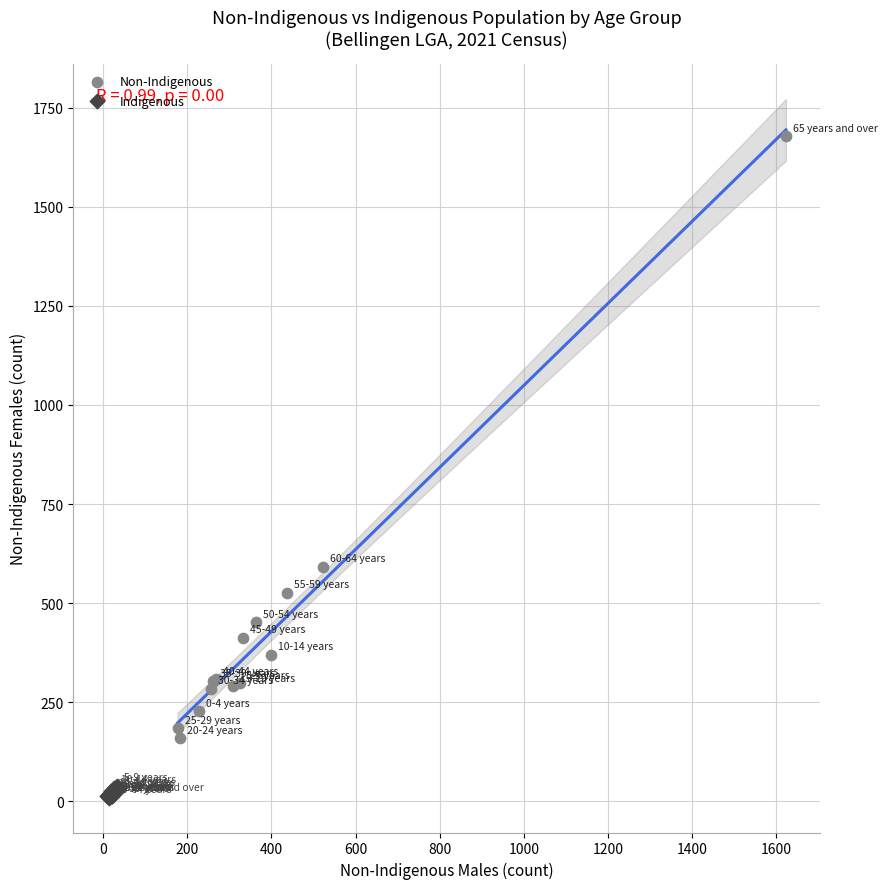

Which series reaches the maximum Y coordinate?

Non-Indigenous